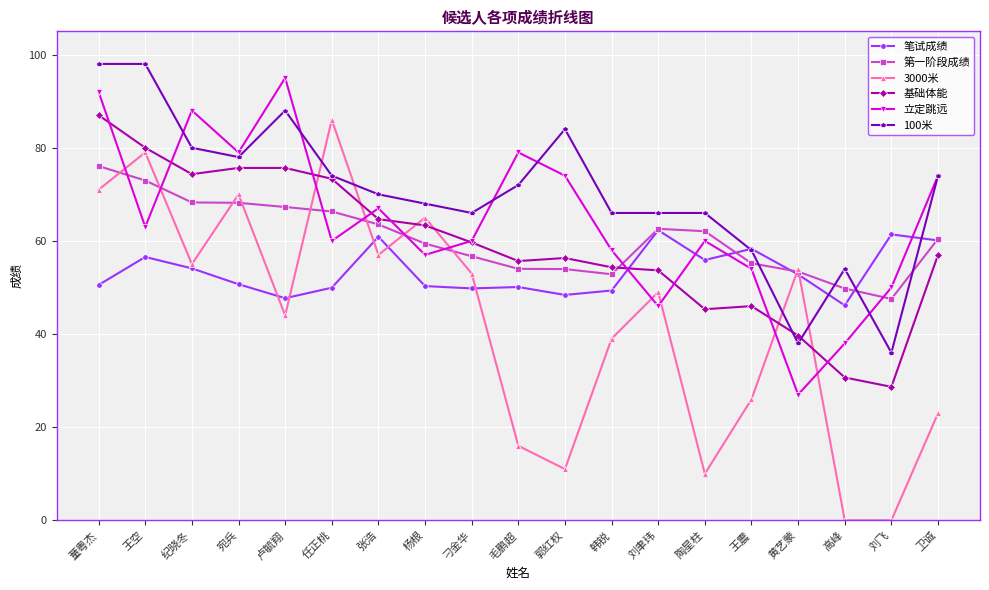

Read the 笔试成绩 value at 王震.

58.3